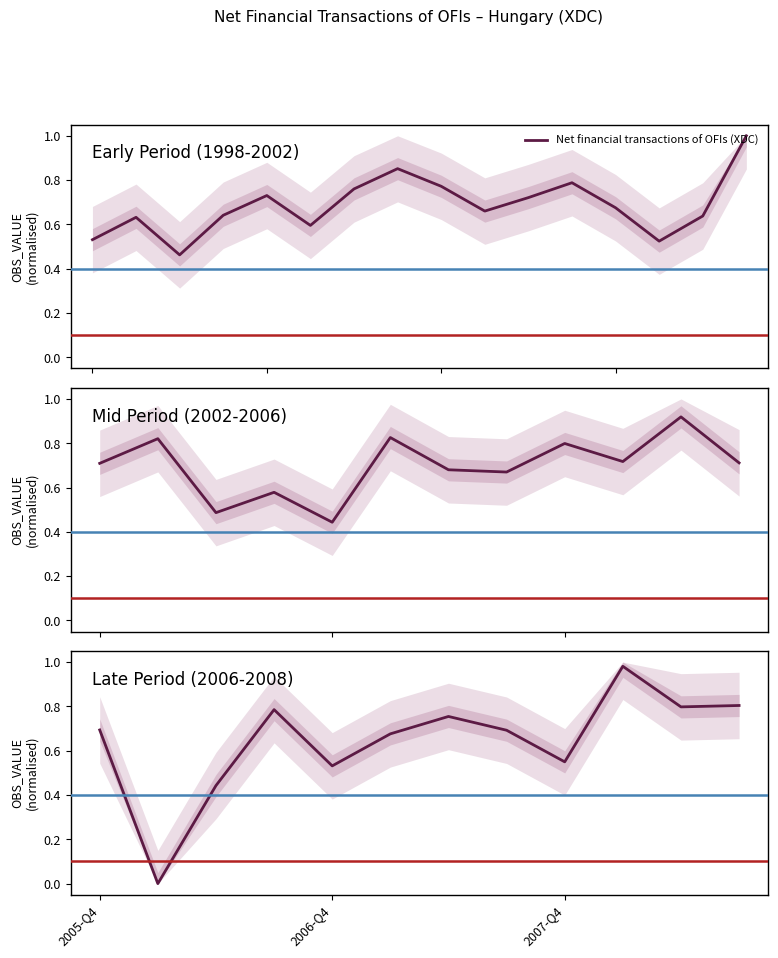

Is this an area chart (filled region under the line)?

No